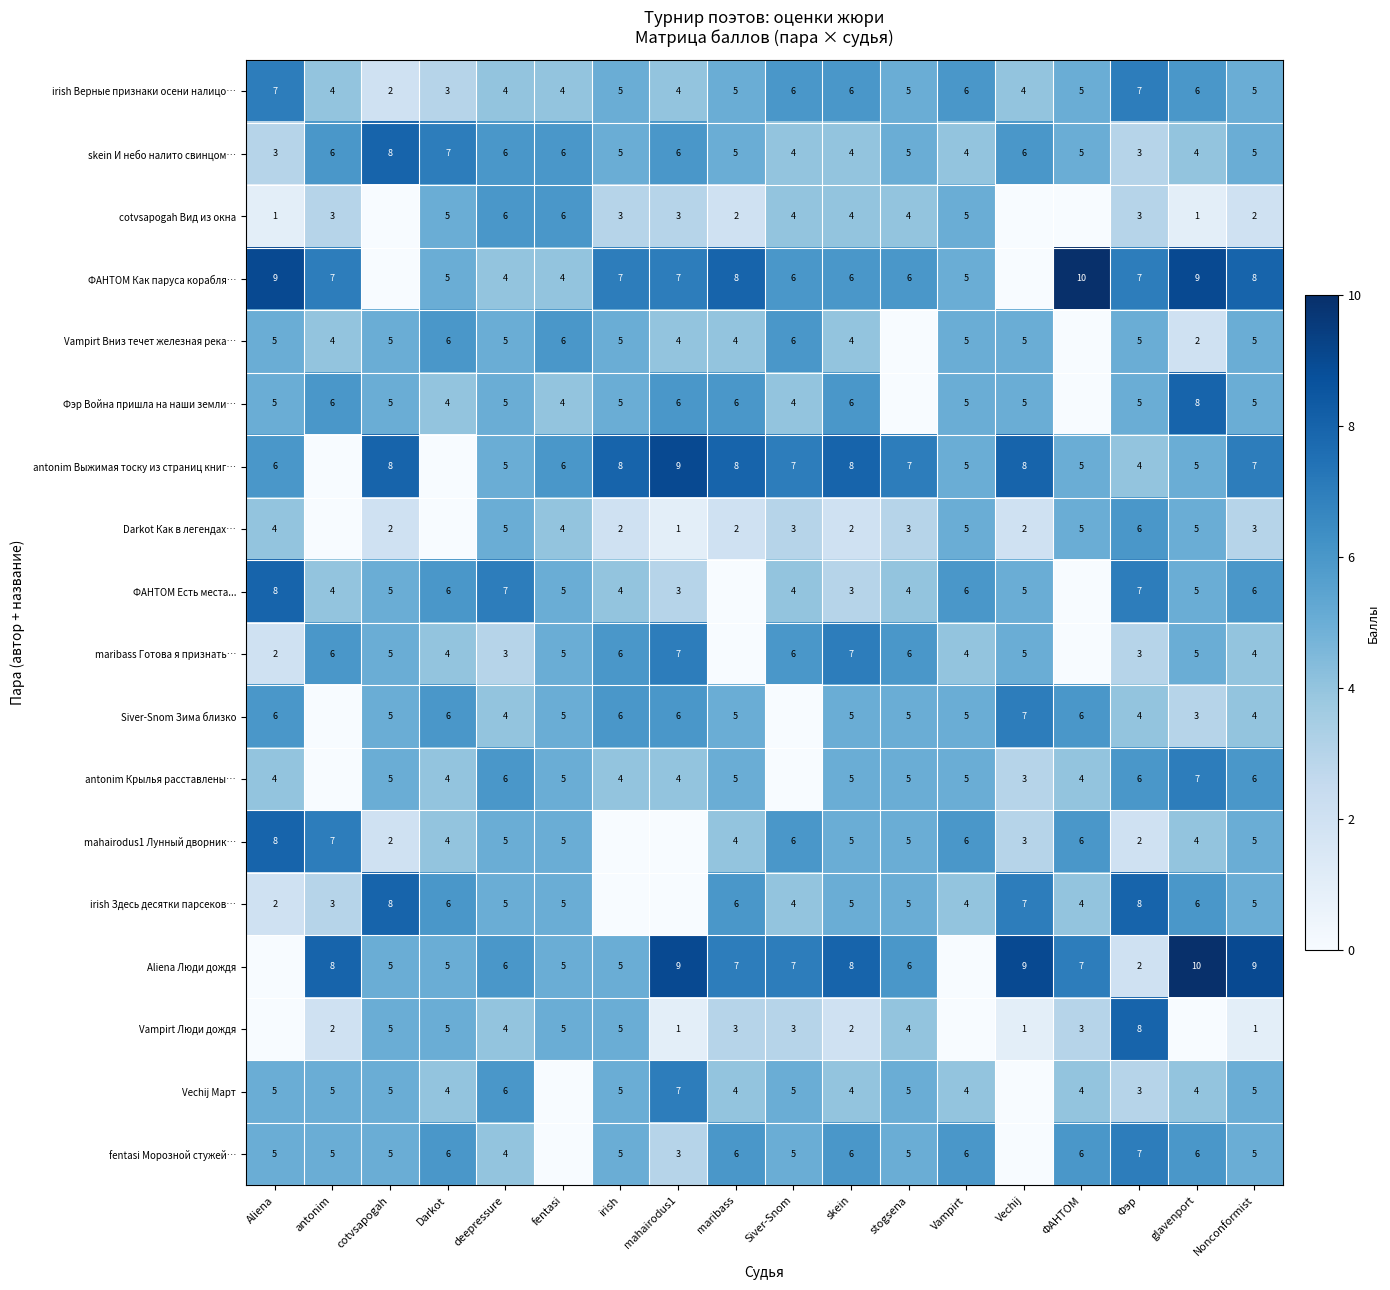

What is the sum of the Darkot Как в легендах… values at Vampirt and glavenport?

10